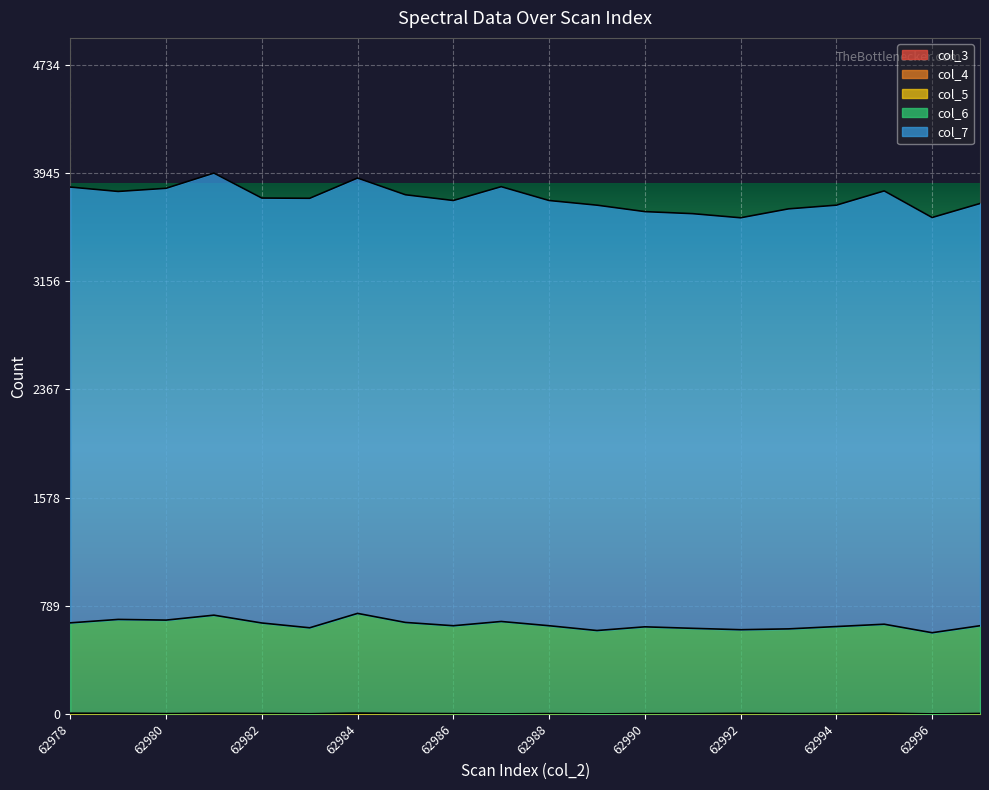

List the labels in order of col_6 value, largest first.

62984, 62981, 62979, 62980, 62987, 62985, 62982, 62978, 62995, 62986, 62988, 62997, 62994, 62990, 62983, 62991, 62993, 62992, 62989, 62996